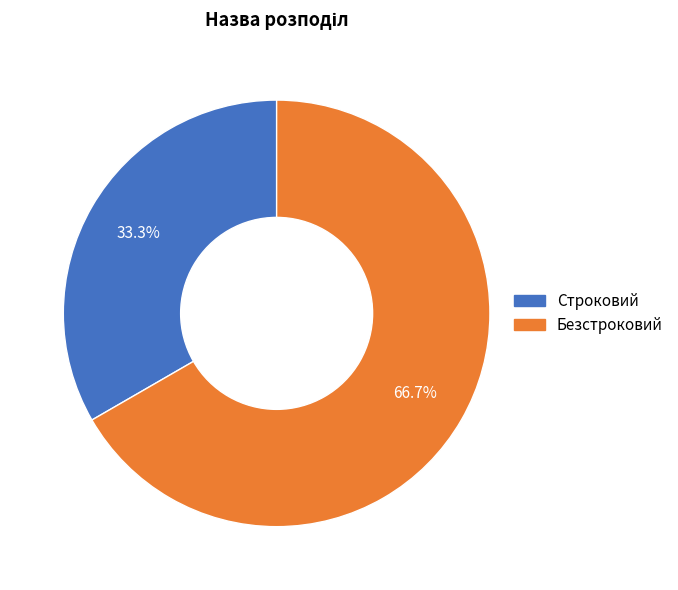

What is the ratio of the value at Строковий to the value at Безстроковий?

0.5